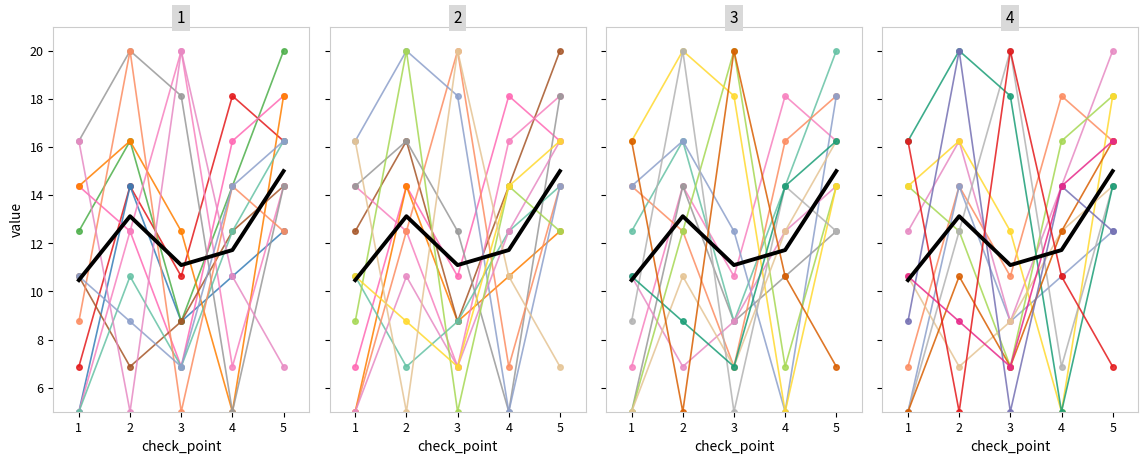

The value of col_4 at 7 is 5. True or false?

False